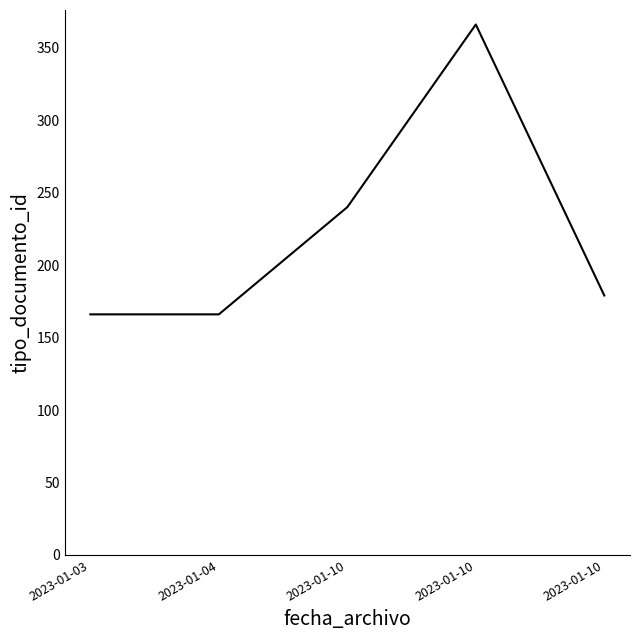

Between 2023-01-03 and 2023-01-04, which is larger?

2023-01-03